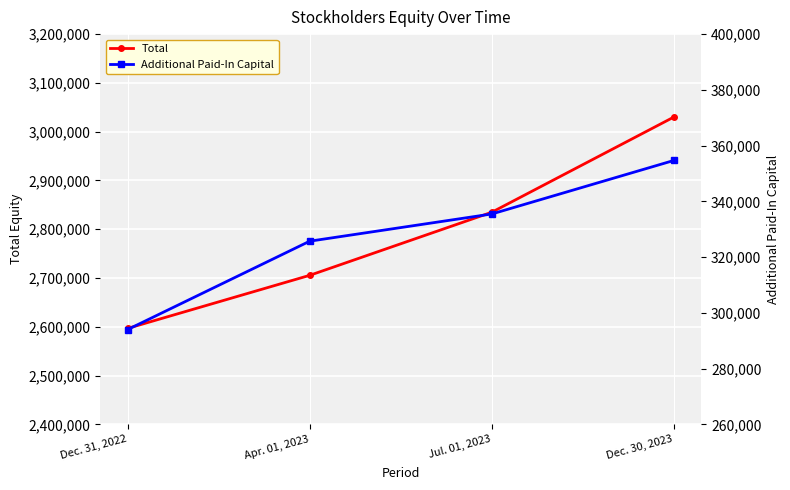

Reading left to right, transcribe all the data shown in this chart.

Total: Dec. 31, 2022=2596823	Apr. 01, 2023=2705641	Jul. 01, 2023=2834997	Dec. 30, 2023=3030190
Additional Paid-In Capital: Dec. 31, 2022=294029	Apr. 01, 2023=325730	Jul. 01, 2023=335494	Dec. 30, 2023=354702